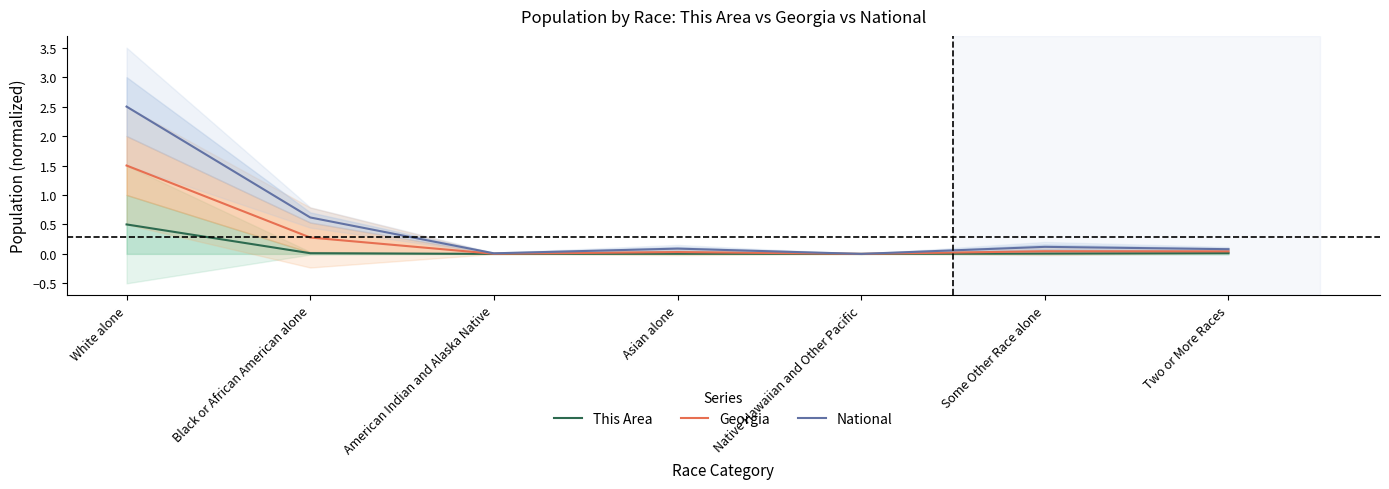

Does the chart display data point markers on the line(s)?

No